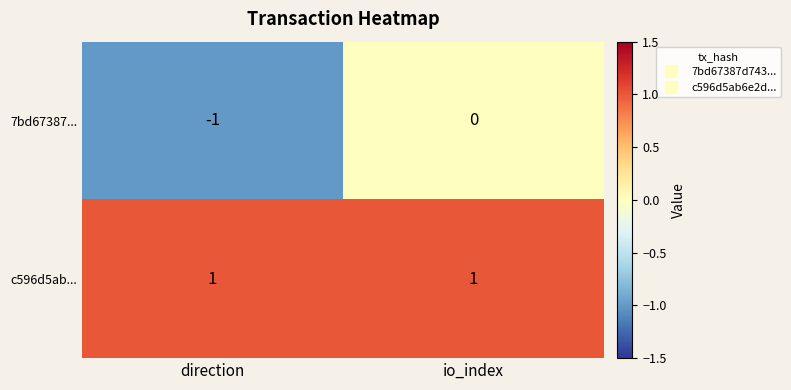

Reading right to left, list all the values displayed in this chart.

7bd67387...: 0	-1
c596d5ab...: 1	1